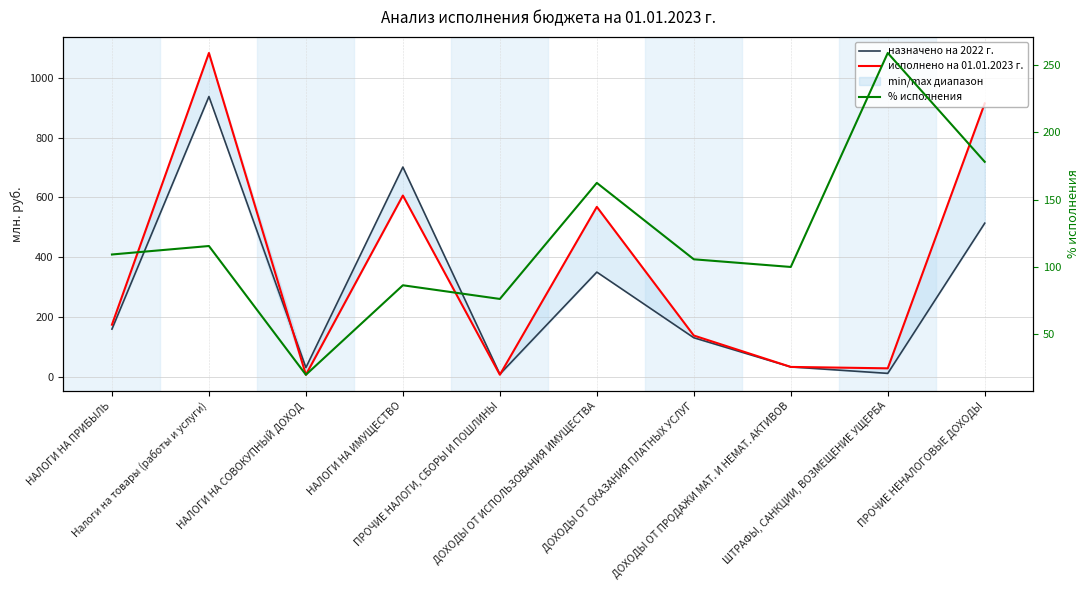

What is the difference between the maximum and minimum values in the назначено на 2022 г. series?

930.2